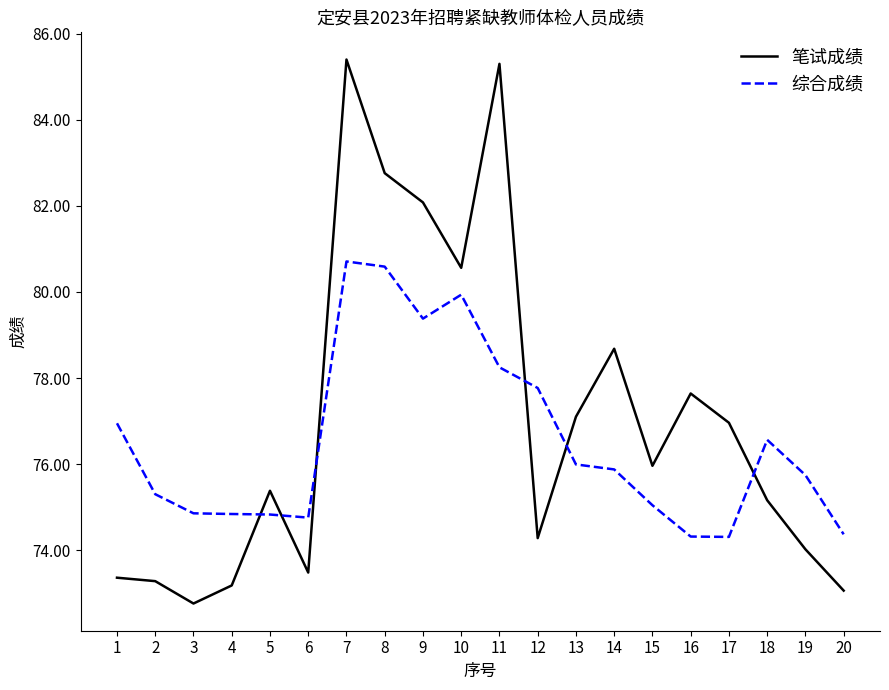

What is the sum of the 综合成绩 values at 20 and 15?

149.4